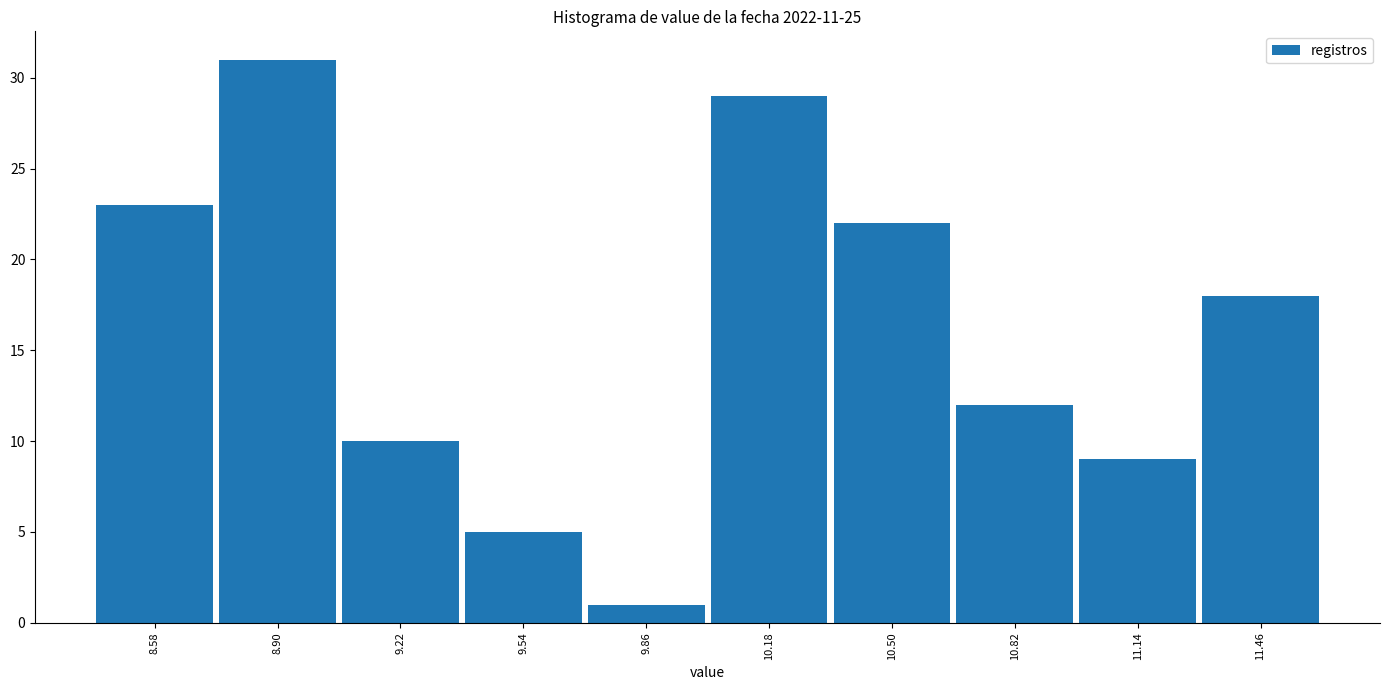

How tall is the bar that spans 10.02 to 10.34 on the x-axis? Neither the bar edges nor the heights are printed on the chart, so give them approximately, as read against the axes.

29